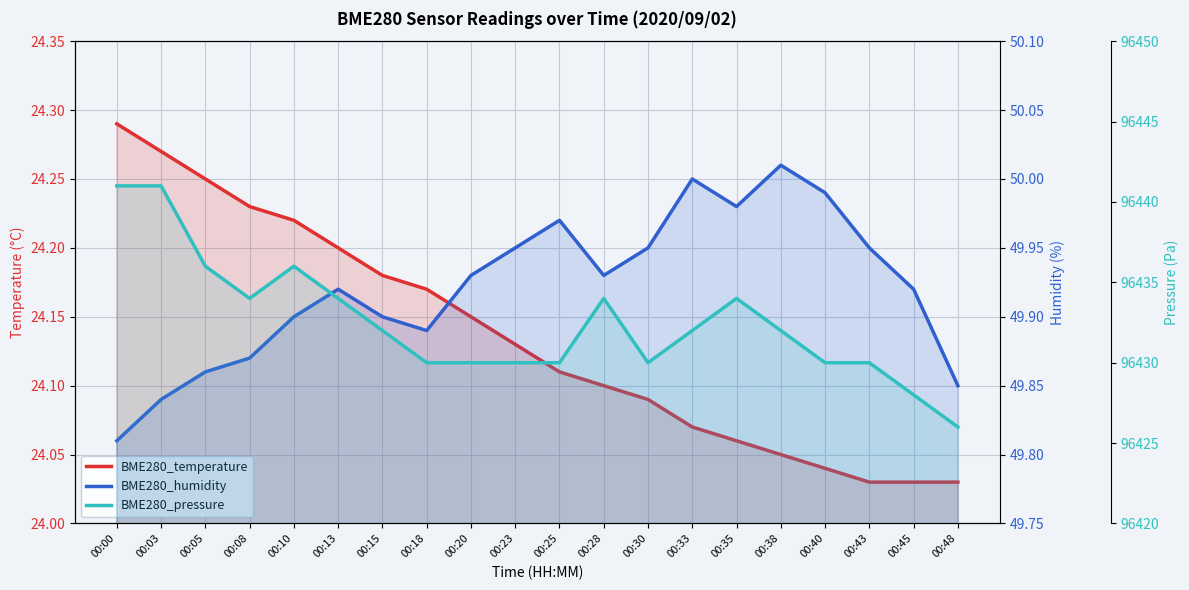

The BME280_pressure series shows 96426.0 at 00:48. True or false?

True